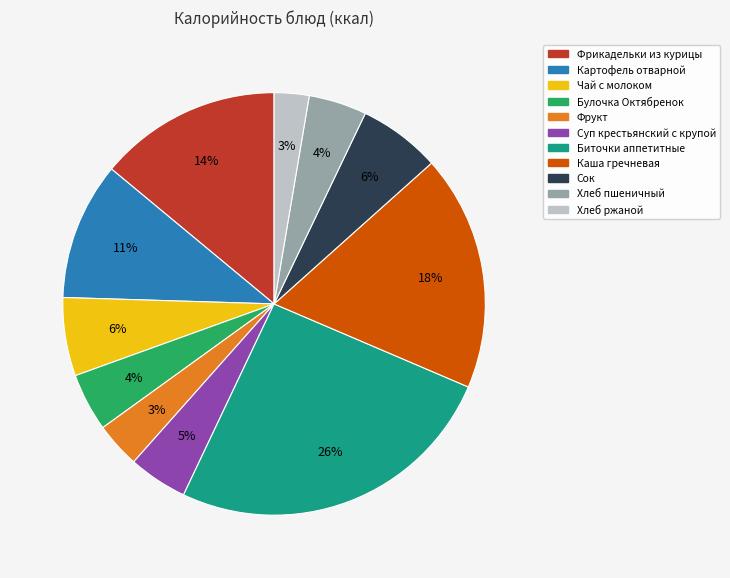

Which has a higher value, Суп крестьянский с крупой or Картофель отварной?

Картофель отварной